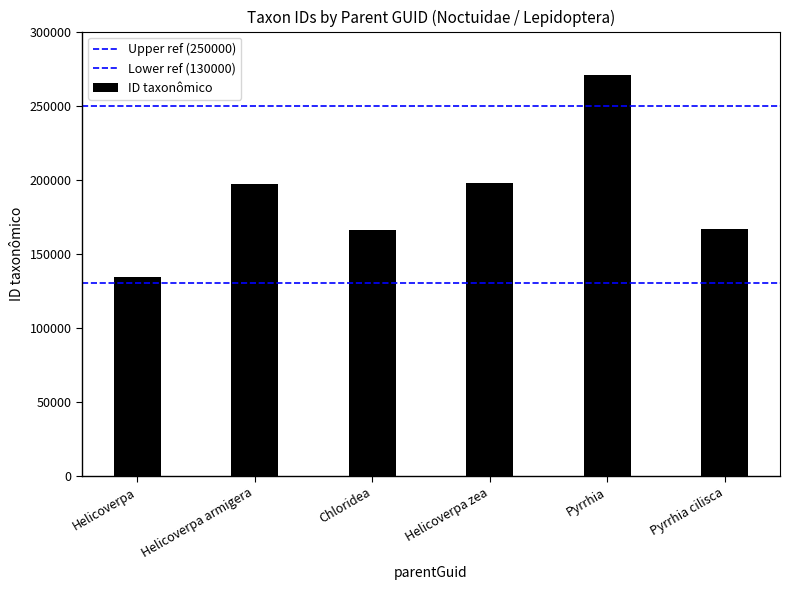

At which label does Upper ref (250000) reach its minimum?

Helicoverpa